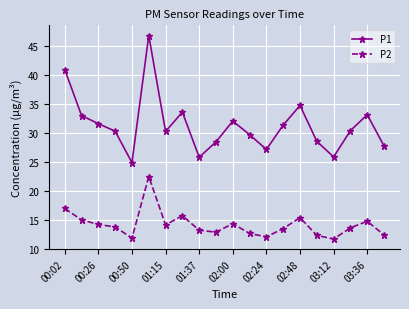

What is the highest value of the P1 series?

46.9